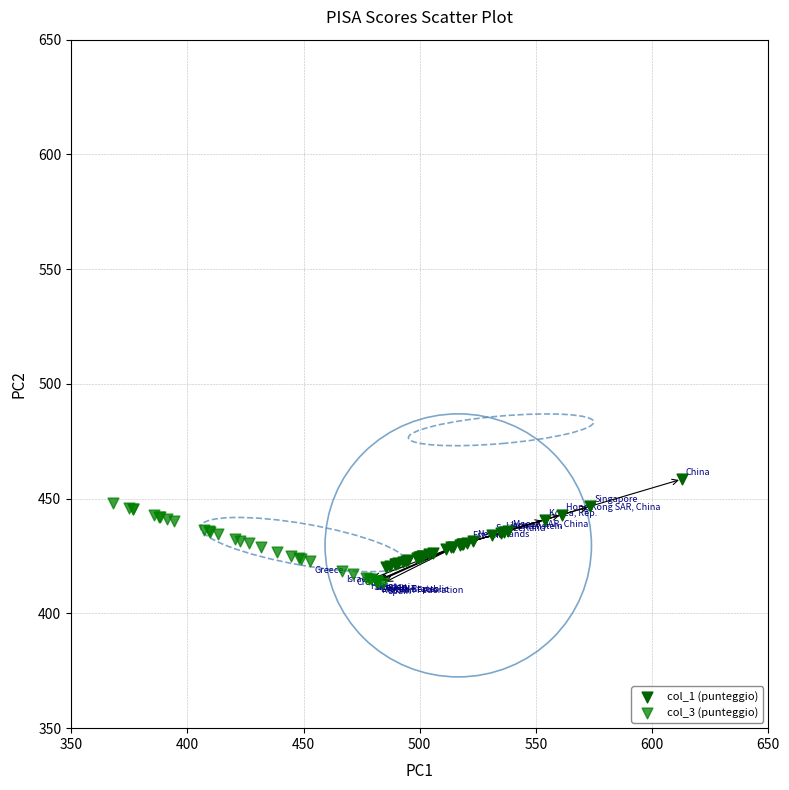

What are all the series names shown in the legend?

col_1 (punteggio), col_3 (punteggio)